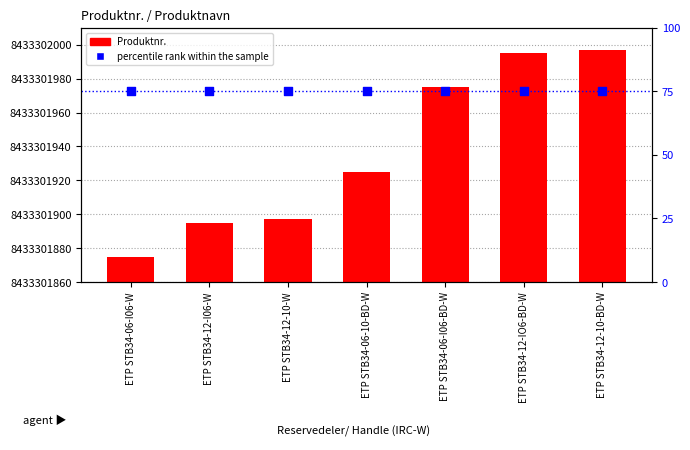

Which series has the widest spread of Y values?

Produktnr.